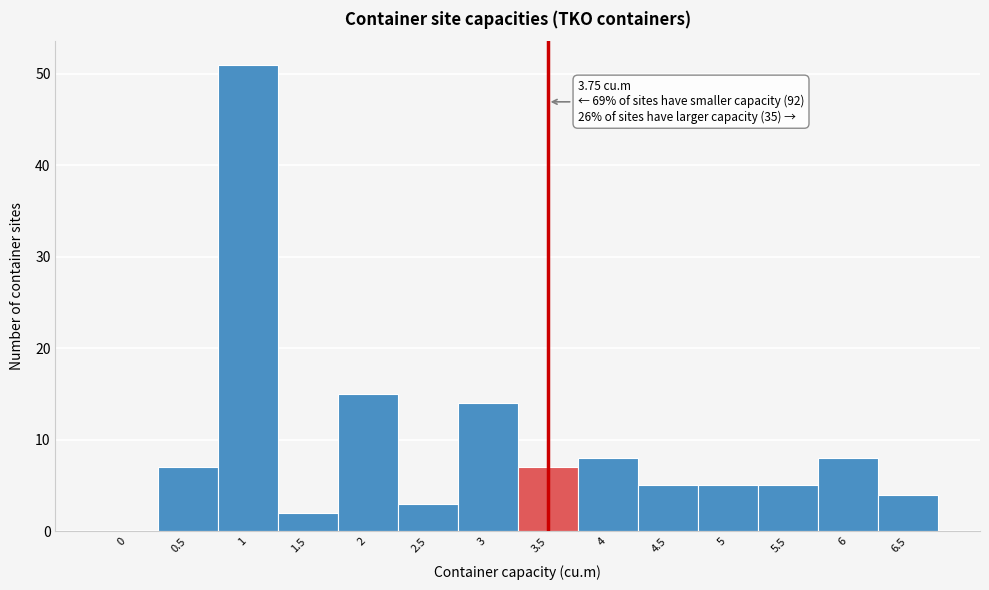

Reading left to right, extract all data points from this chart.

0=0	0.5=7	1=51	1.5=2	2=15	2.5=3	3=14	3.5=7	4=8	4.5=5	5=5	5.5=5	6=8	6.5=4